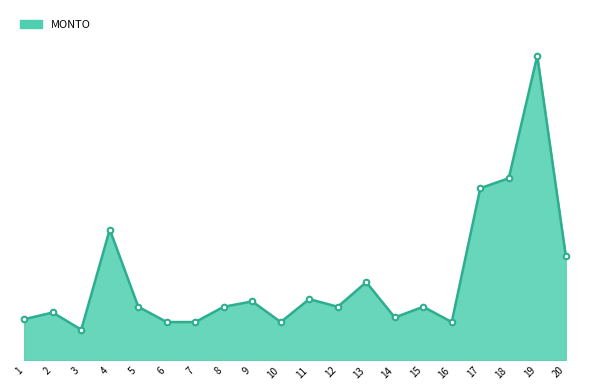

What is the difference between the maximum and minimum values?

17912073.2